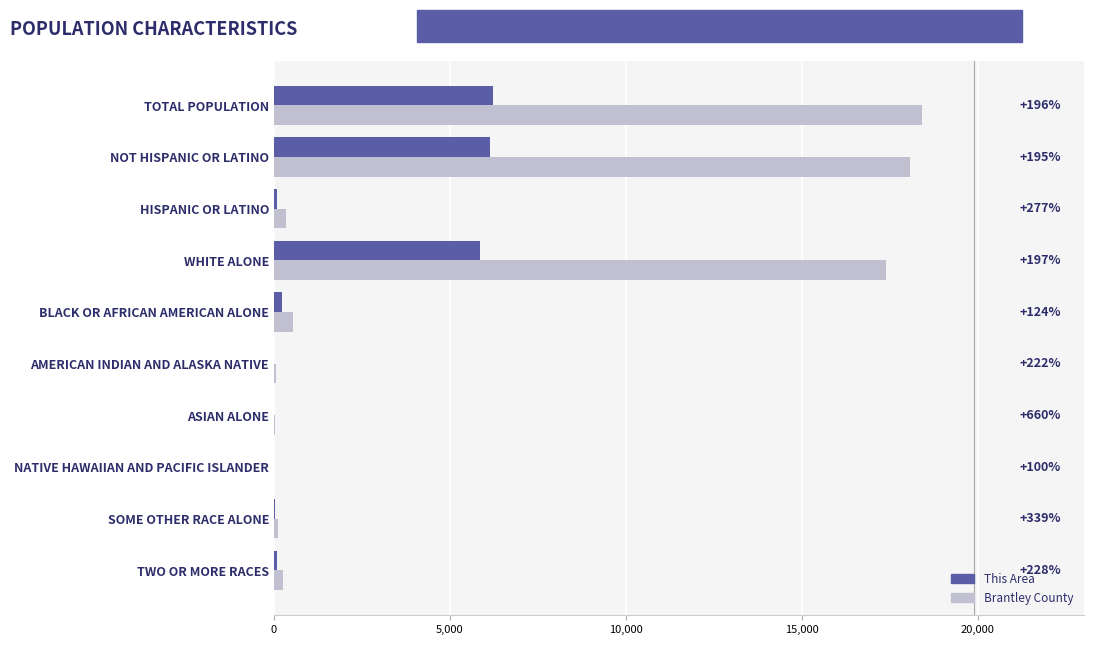

What are all the series names shown in the legend?

This Area, Brantley County